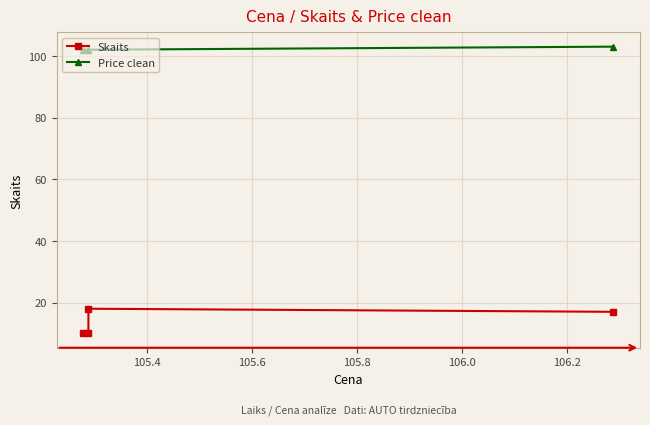

Where is Price clean nearest to the value 102?

105.4